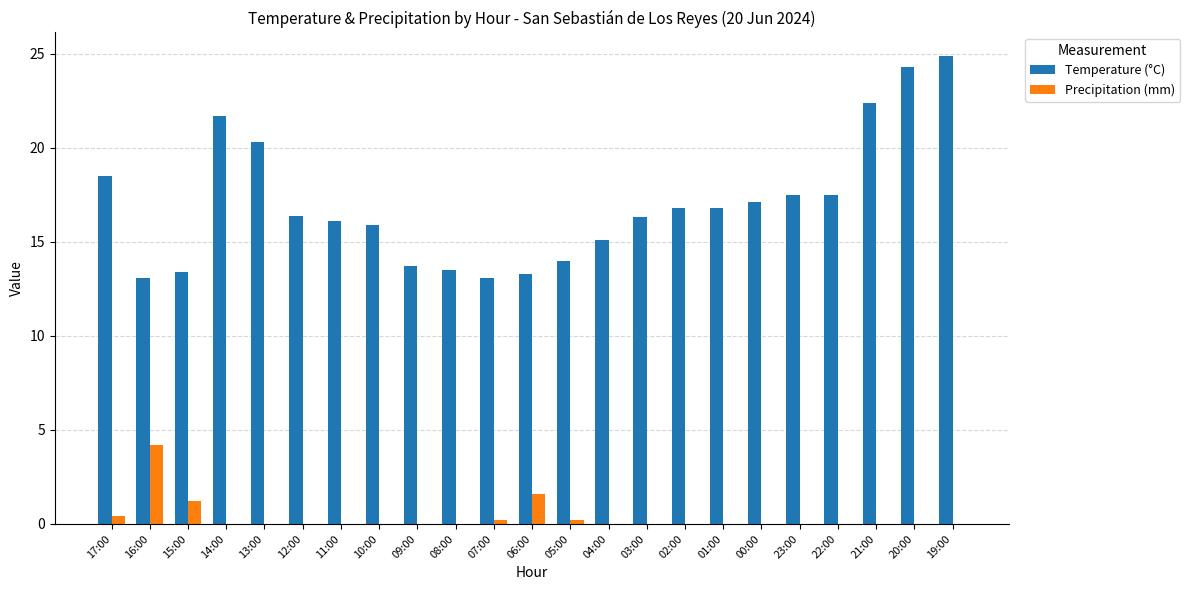

At which label is Temperature (°C) closest to 19?

17:00